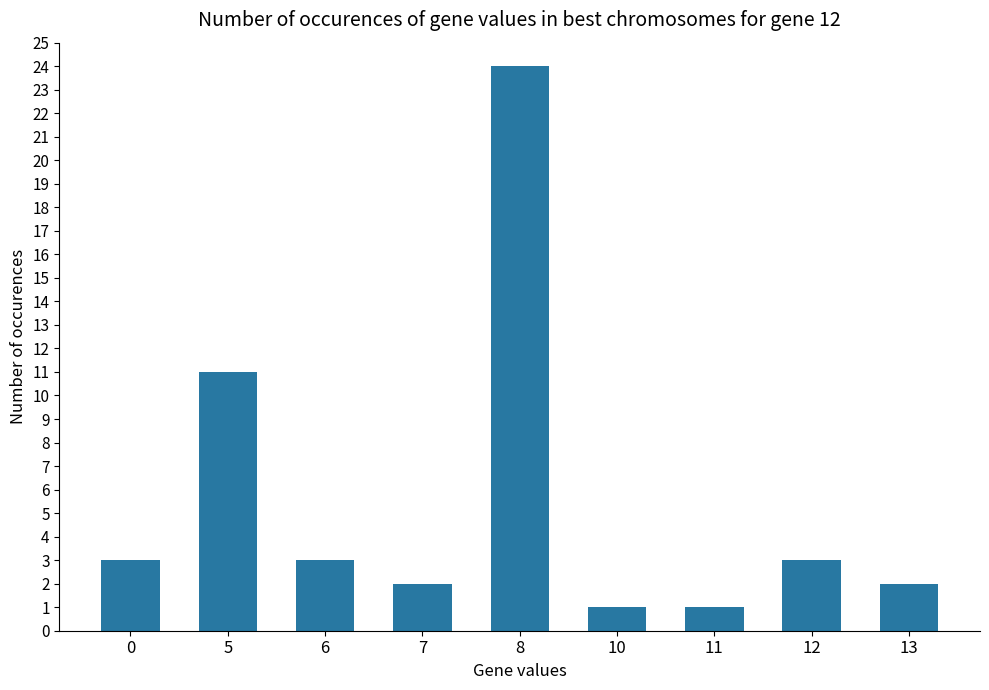

Reading right to left, extract all data points from this chart.

2	3	1	1	24	2	3	11	3